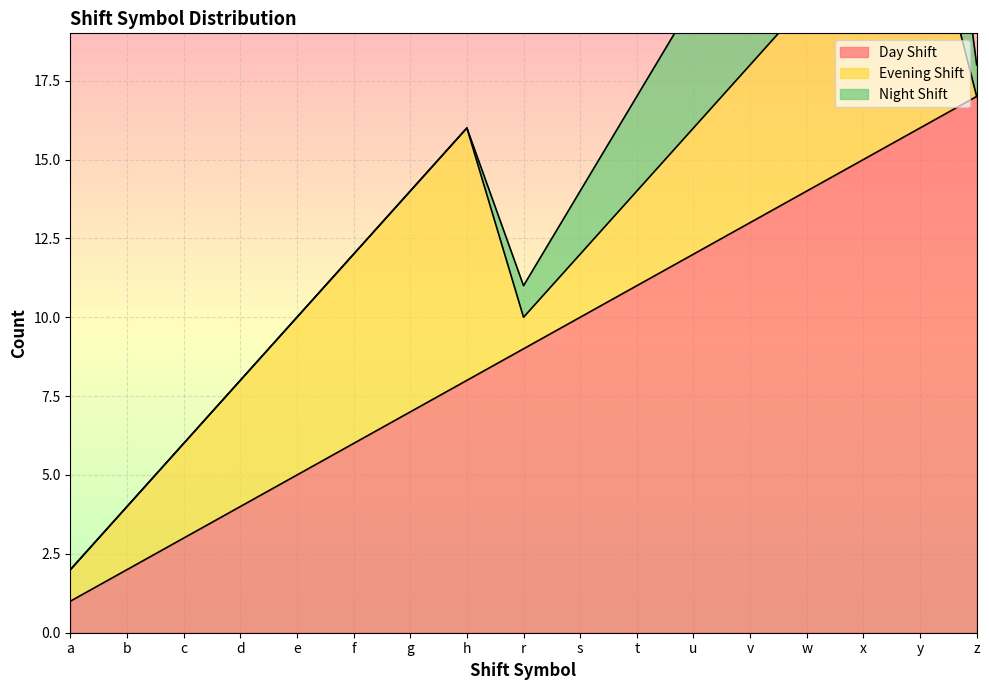

What is the difference between the highest and lowest values at z?

17